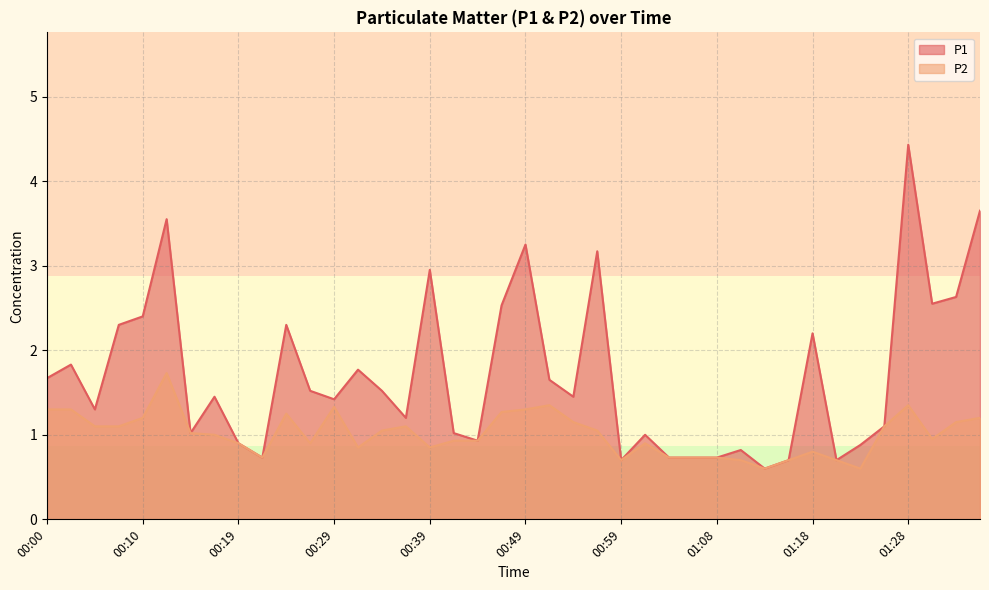

What is the value of the P2 point at the 29th from the left?

0.7